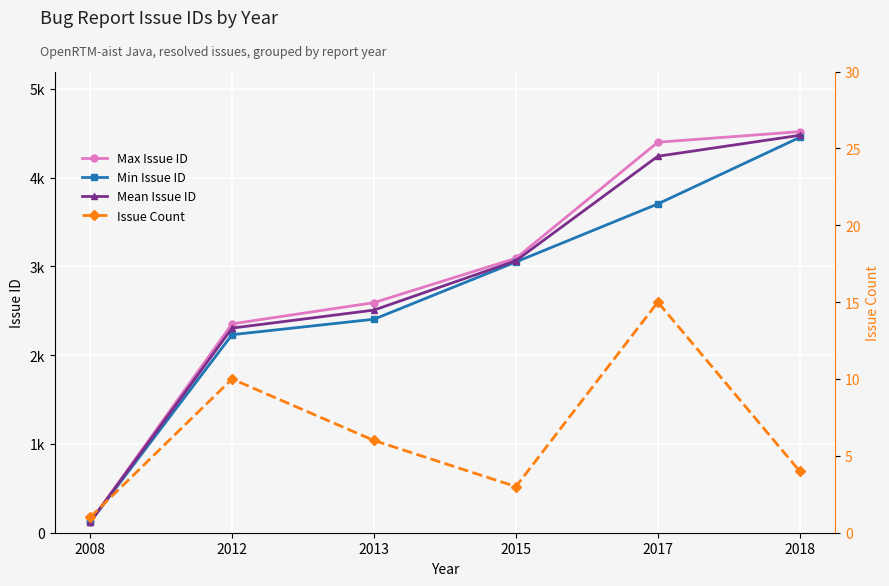

At how many categories does at least one series exceed 1143?

5